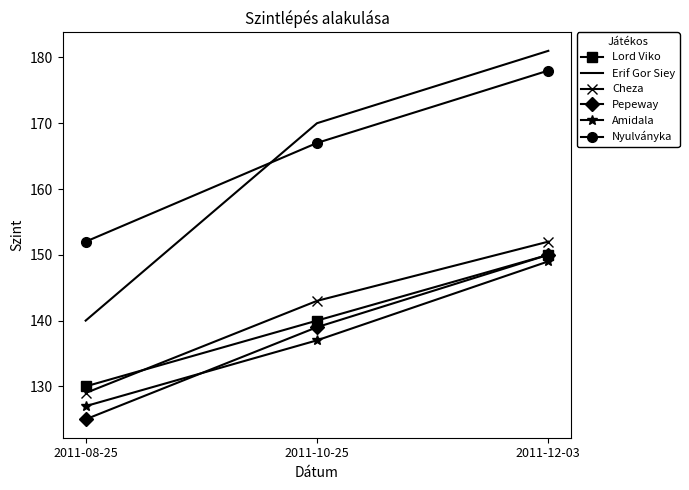

What position from the right is 2011-08-25?

3